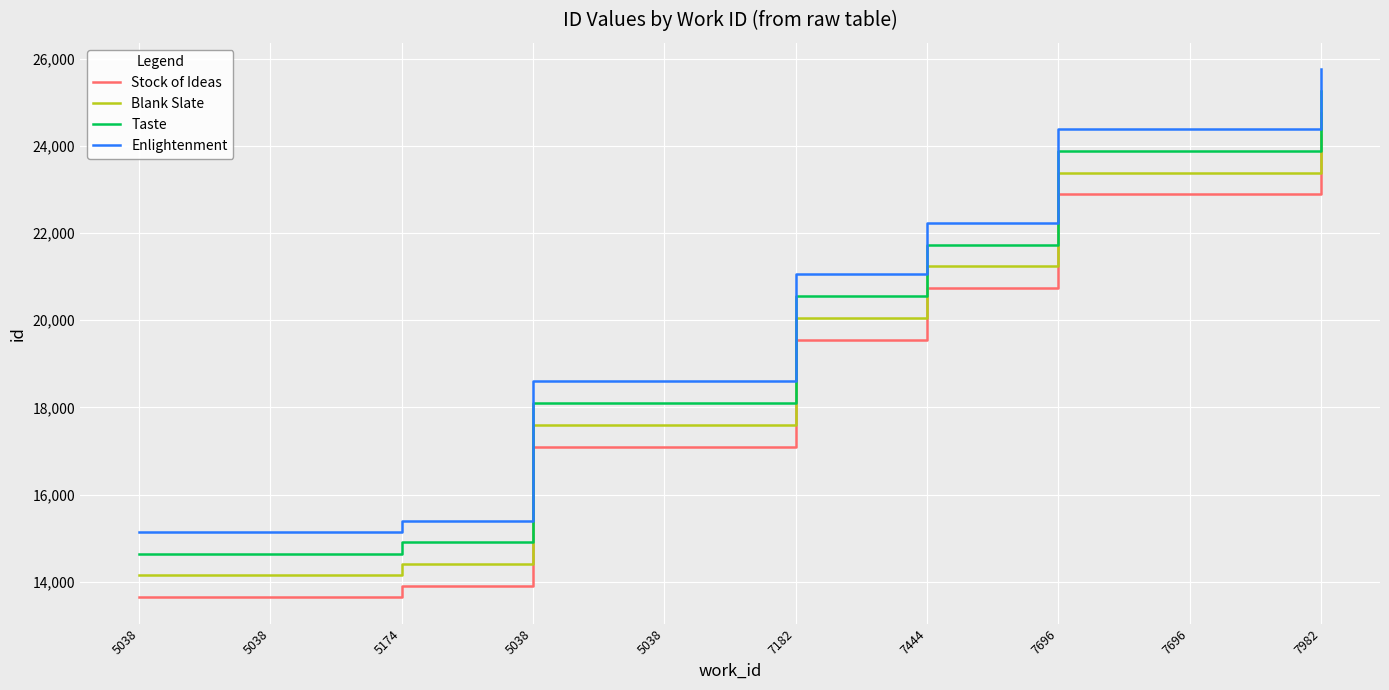

Reading left to right, list all the values displayed in this chart.

Stock of Ideas: 5038=13646	5038=13648	5174=13905	5038=17095	5038=17097	7182=19549	7444=20734	7696=22885	7696=22886	7982=24256
Blank Slate: 5038=14146	5038=14148	5174=14405	5038=17595	5038=17597	7182=20049	7444=21234	7696=23385	7696=23386	7982=24756
Taste: 5038=14646	5038=14648	5174=14905	5038=18095	5038=18097	7182=20549	7444=21734	7696=23885	7696=23886	7982=25256
Enlightenment: 5038=15146	5038=15148	5174=15405	5038=18595	5038=18597	7182=21049	7444=22234	7696=24385	7696=24386	7982=25756